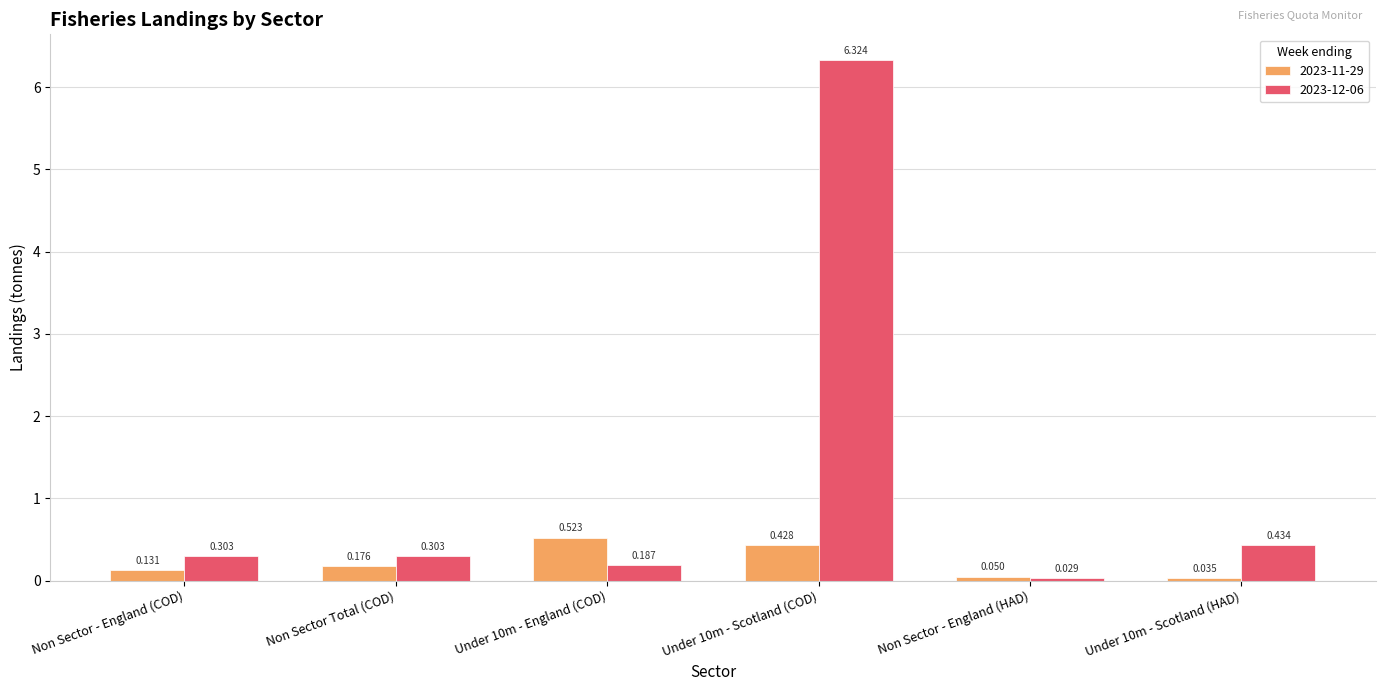

What are all the series names shown in the legend?

2023-11-29, 2023-12-06